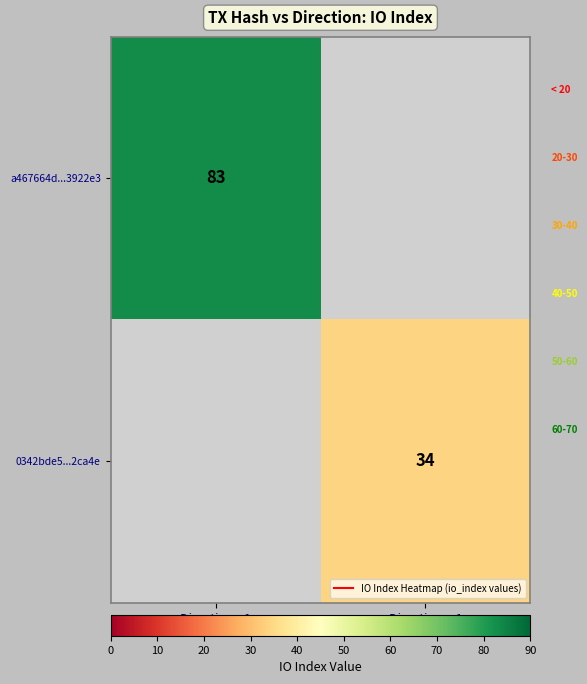

At which label does 0342bde5...2ca4e reach its peak?

Direction: -1